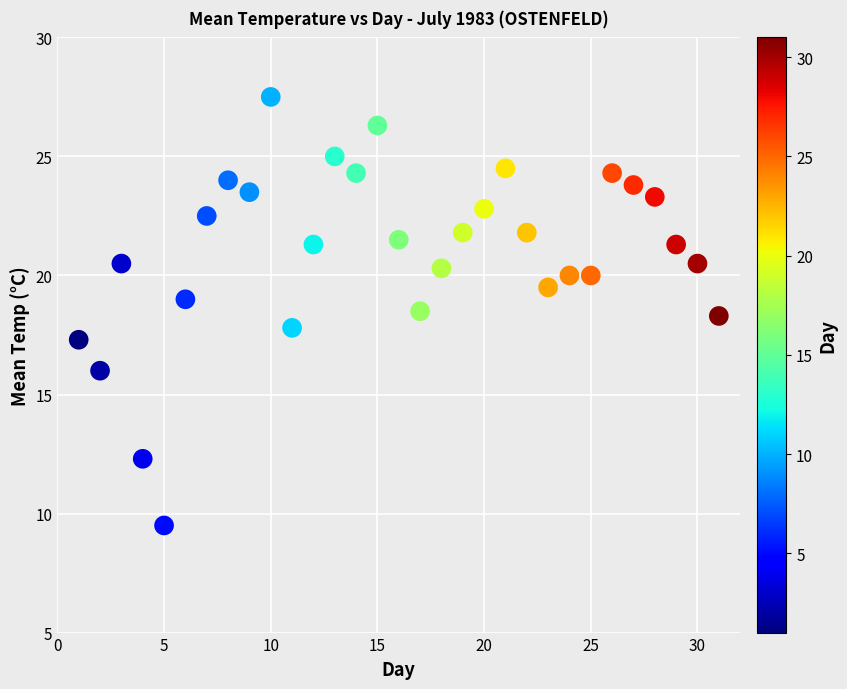

What is the range of X values (max minus min)?

30.0